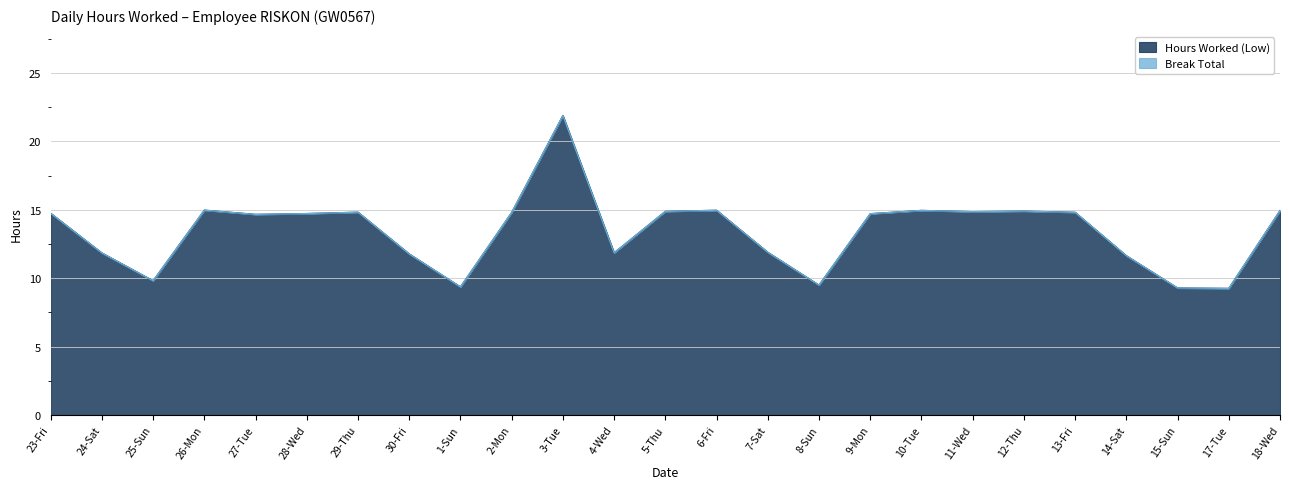

Rank the categories by value from lowest to highest.

17-Tue, 15-Sun, 1-Sun, 8-Sun, 25-Sun, 14-Sat, 30-Fri, 24-Sat, 4-Wed, 7-Sat, 27-Tue, 9-Mon, 28-Wed, 23-Fri, 2-Mon, 13-Fri, 29-Thu, 11-Wed, 5-Thu, 12-Thu, 18-Wed, 10-Tue, 6-Fri, 26-Mon, 3-Tue